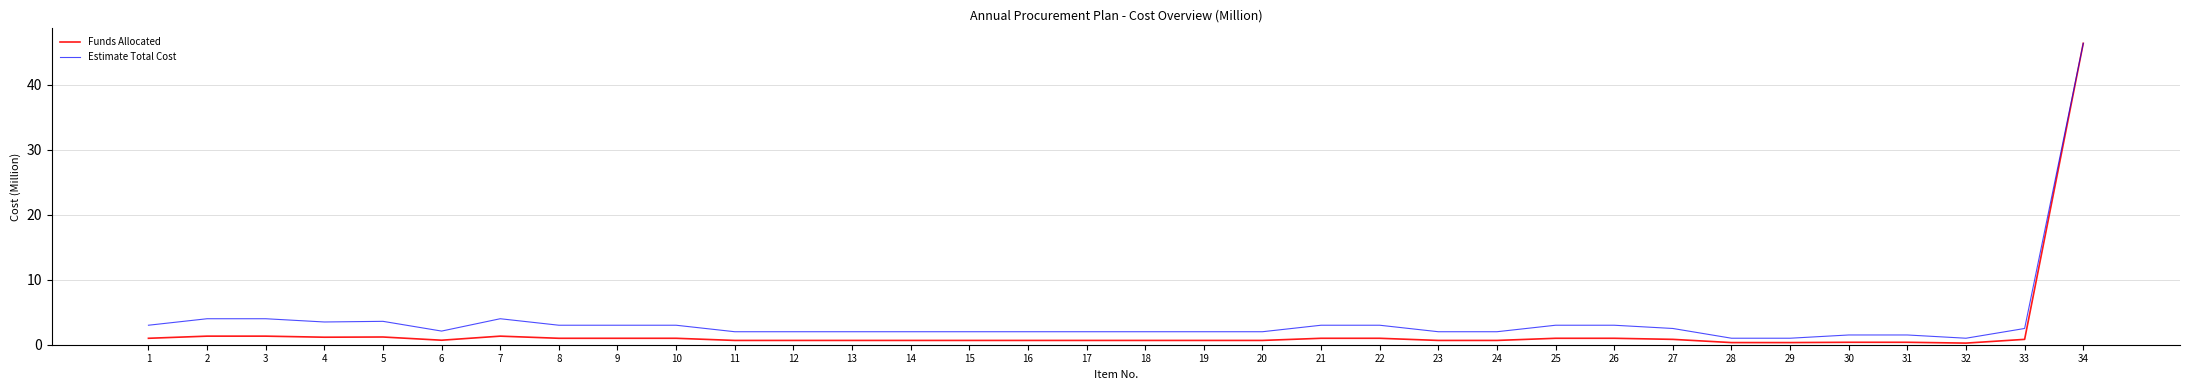

At which category does the chart reach its peak across all series?

34